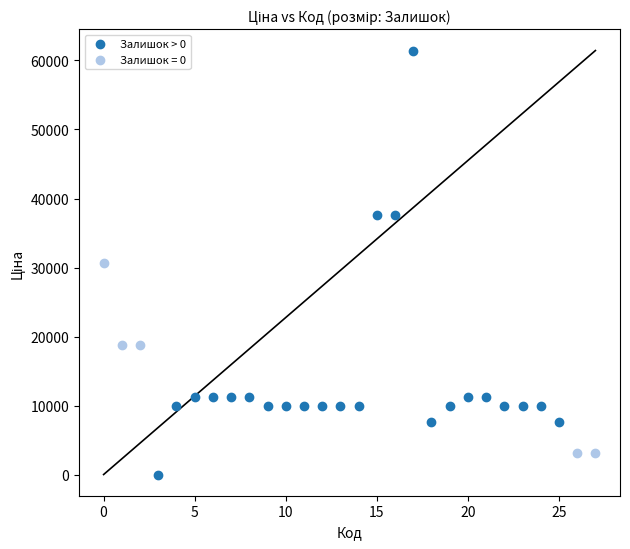

Which series has the largest Y range (max minus min)?

Залишок > 0